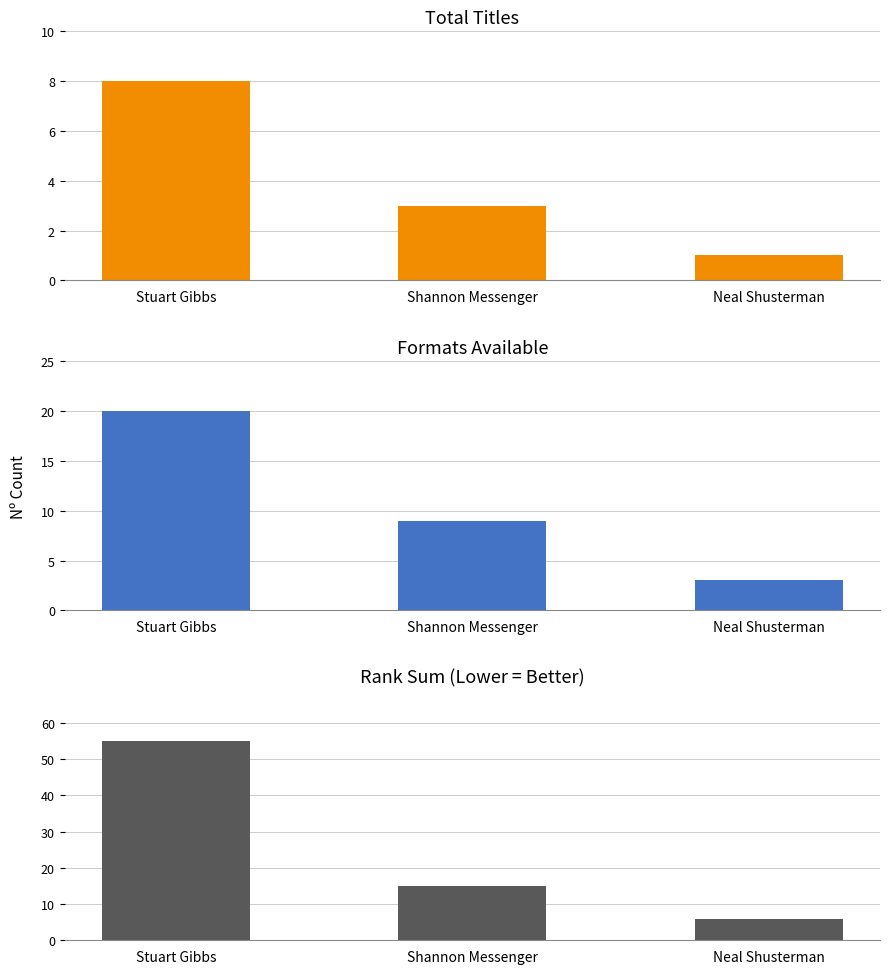

At which label does Formats Available first exceed 9?

Stuart Gibbs